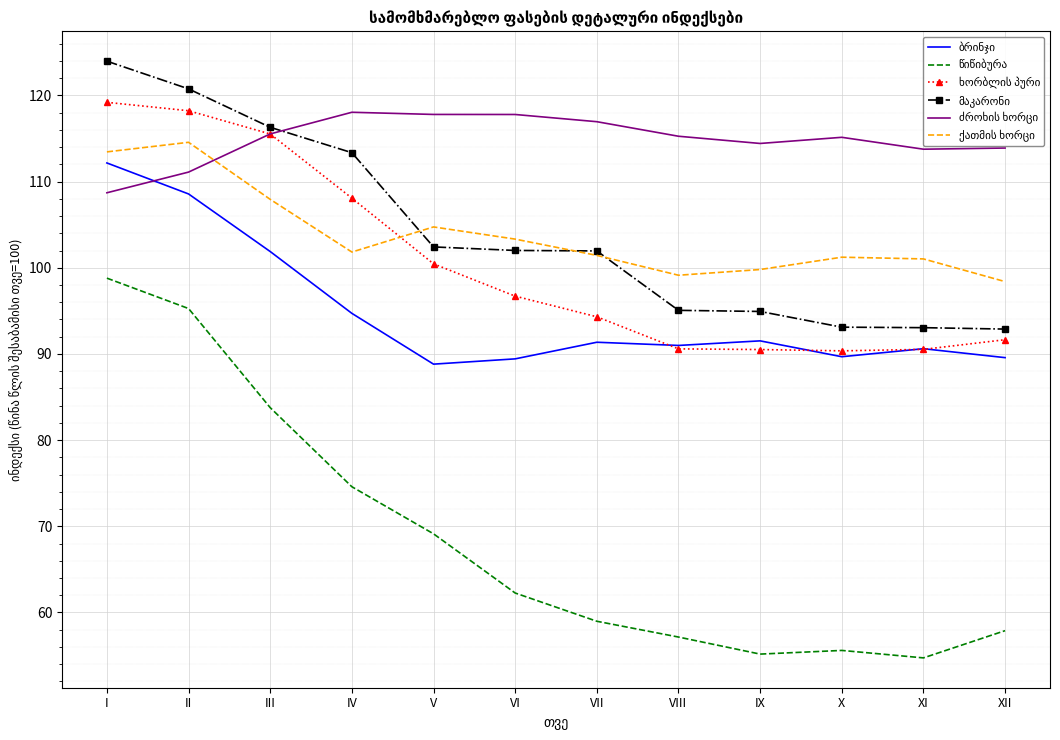

What is the minimum value shown in the chart?

54.7